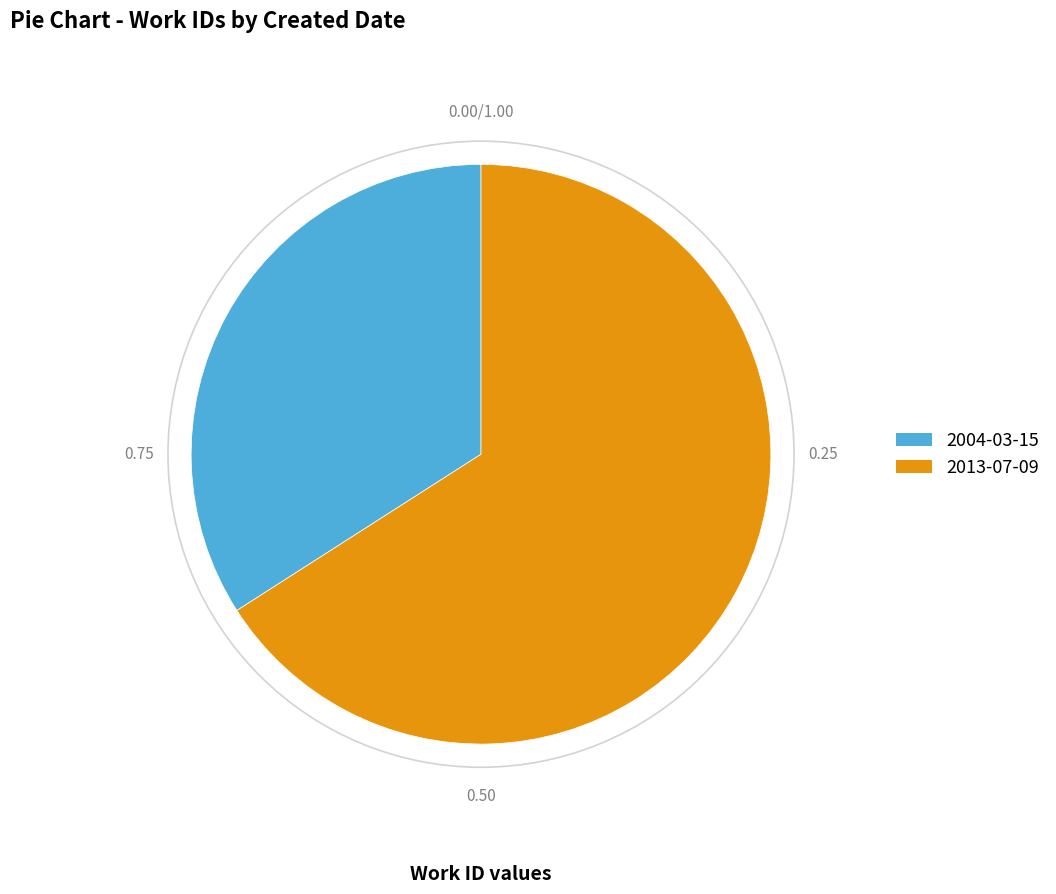

How many segments does this pie chart have?

2